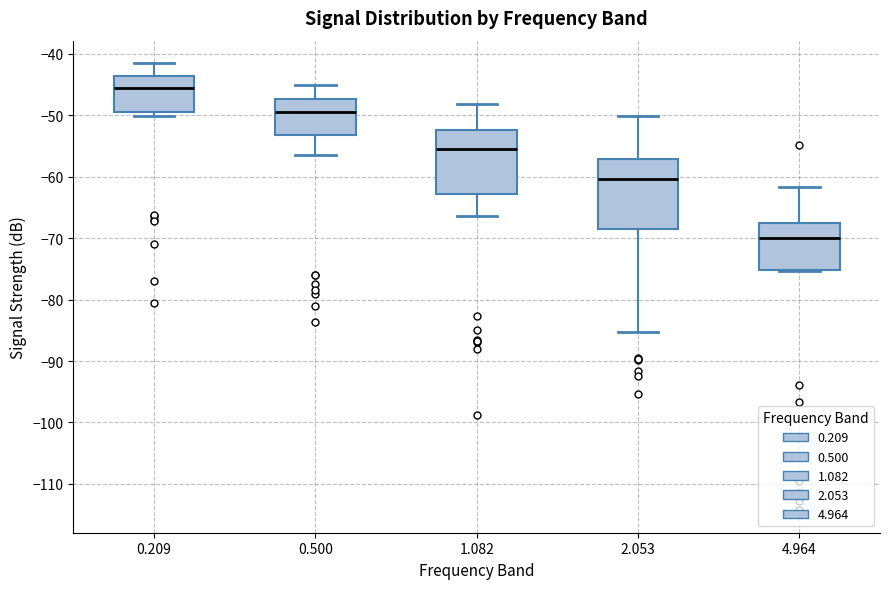

Where does the upper whisker of the box at x = 0.500 end on the y-axis? The values are not printed on the chart, so give them approximately, as read against the axis.

-45